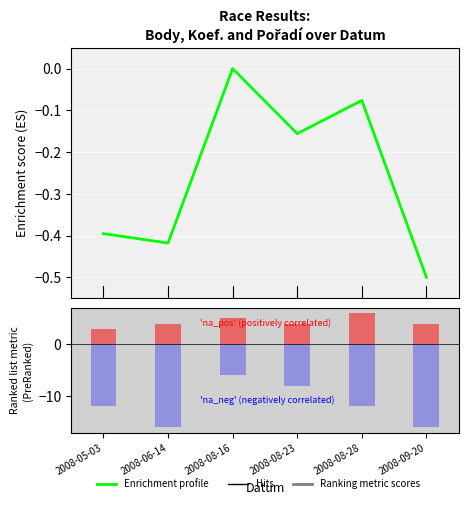

Count the number of categories in the chart.

6